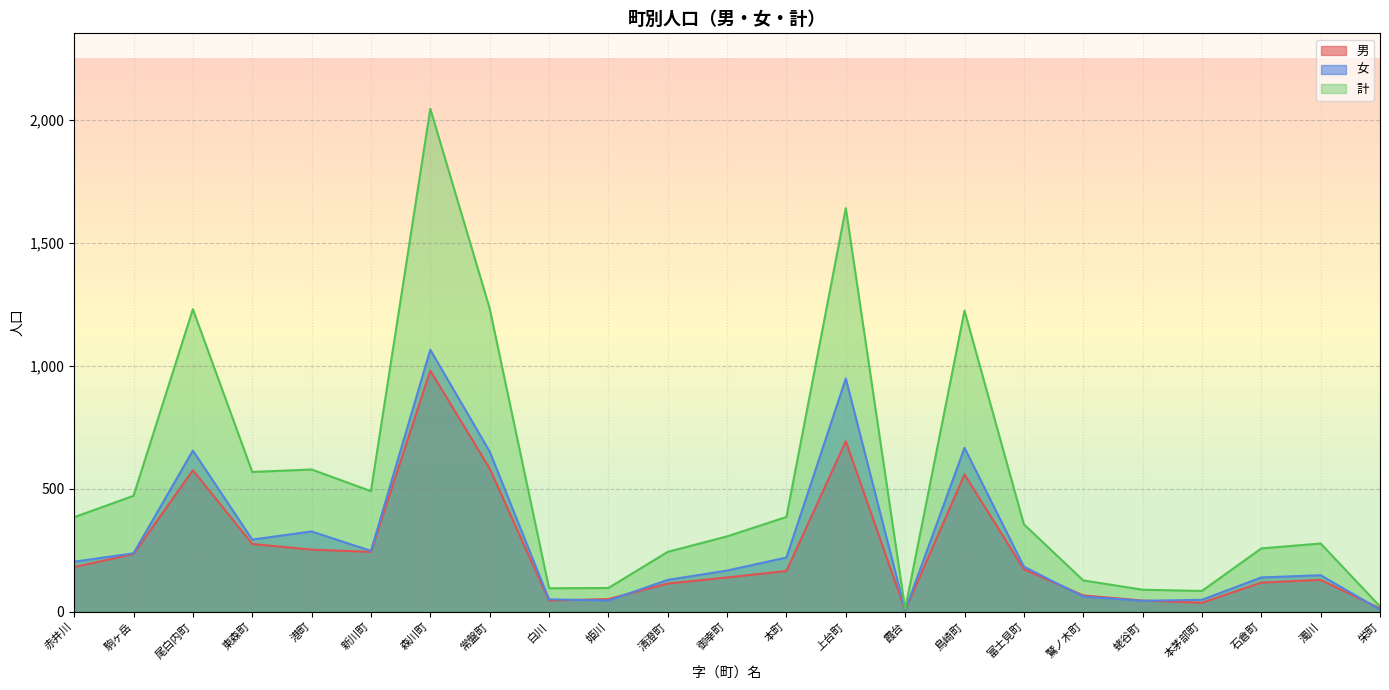

What is the difference between the second highest and minimum values in the 女 series?

943